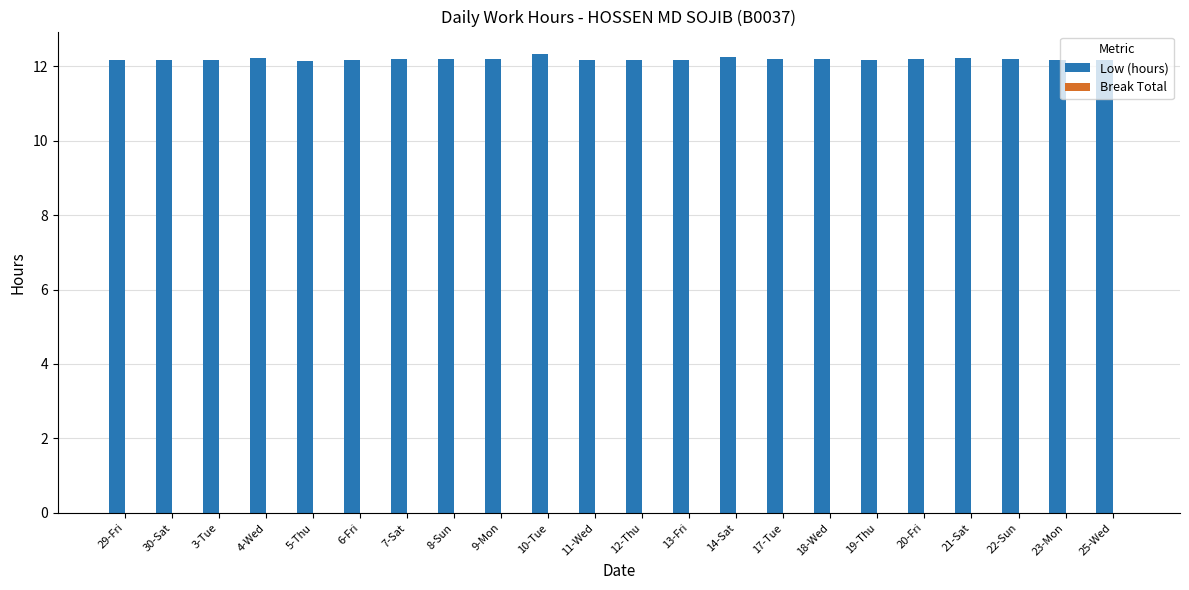

Count the values in the range 12 to 13.

22